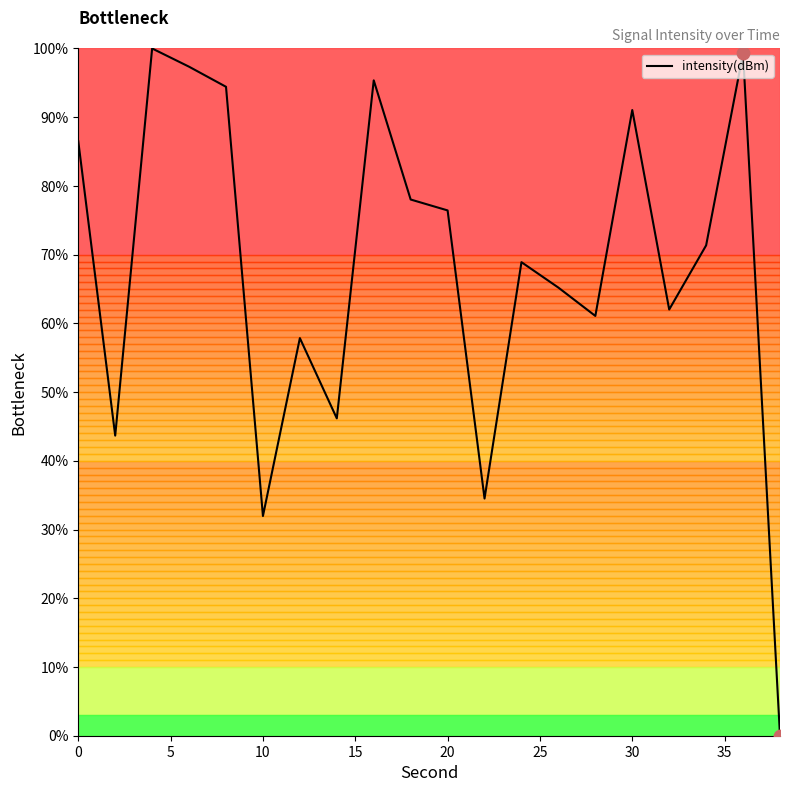

What is the greatest value displayed?

100.0